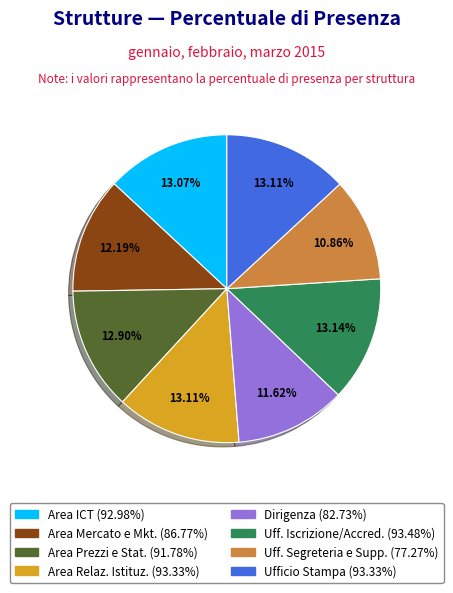

Does any single category account for the majority?

No